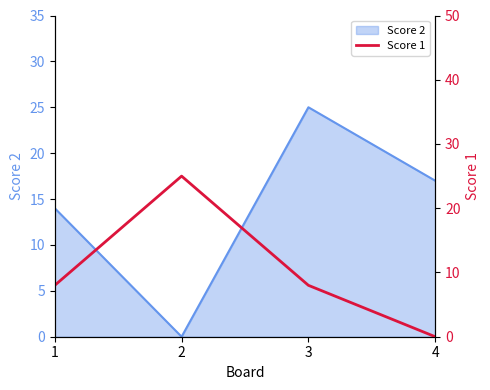

What is the average value?

10